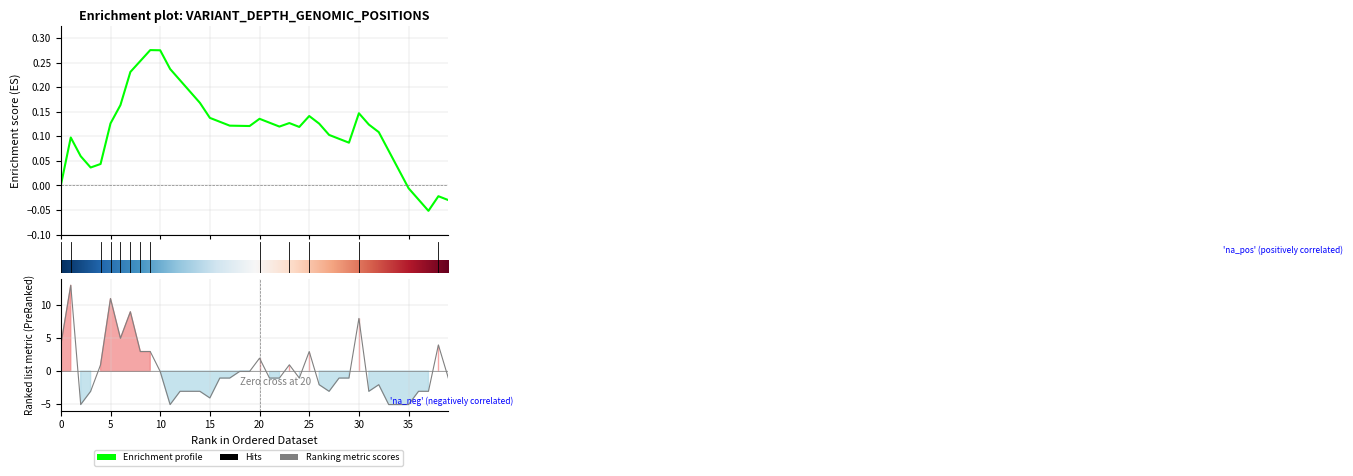

Reading left to right, extract all data points from this chart.

4.0	12.9	-5.0	-3.0	1.0	10.9	5.0	8.9	3.0	3.0	-0.0	-5.0	-3.0	-3.0	-3.0	-4.0	-1.0	-1.0	-0.0	-0.0	2.0	-1.0	-1.0	1.0	-1.0	3.0	-2.0	-3.0	-1.0	-1.0	8.0	-3.0	-2.0	-5.0	-5.0	-5.0	-3.0	-3.0	4.0	-1.0